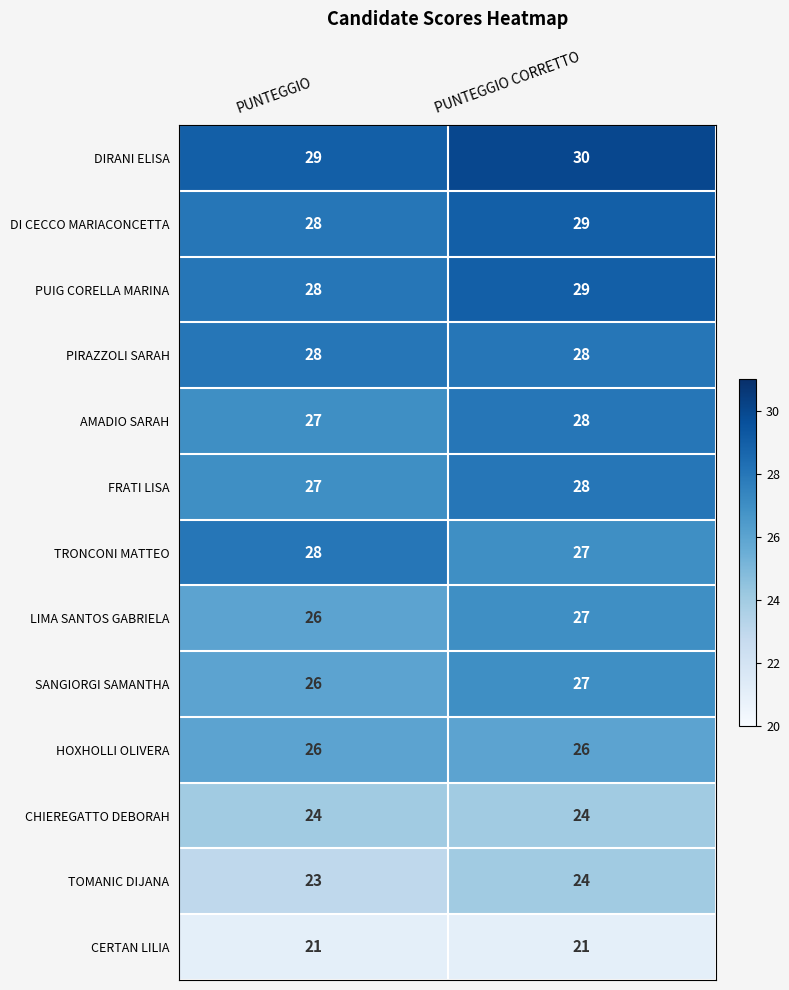

The PUIG CORELLA MARINA series shows 15 at PUNTEGGIO CORRETTO. True or false?

False